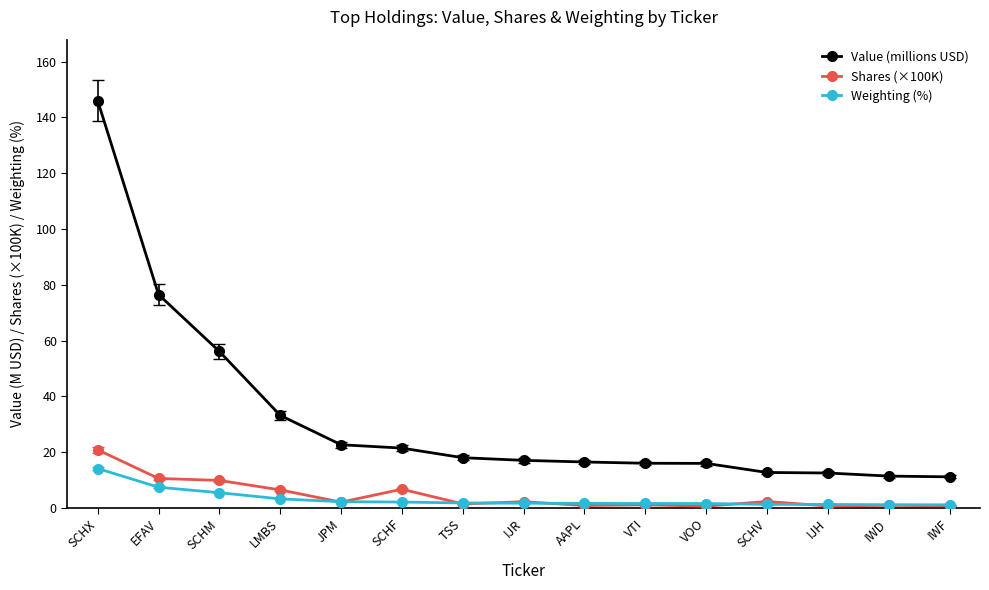

What is the value of the Shares (×100K) point at the 3rd from the left?

9.8